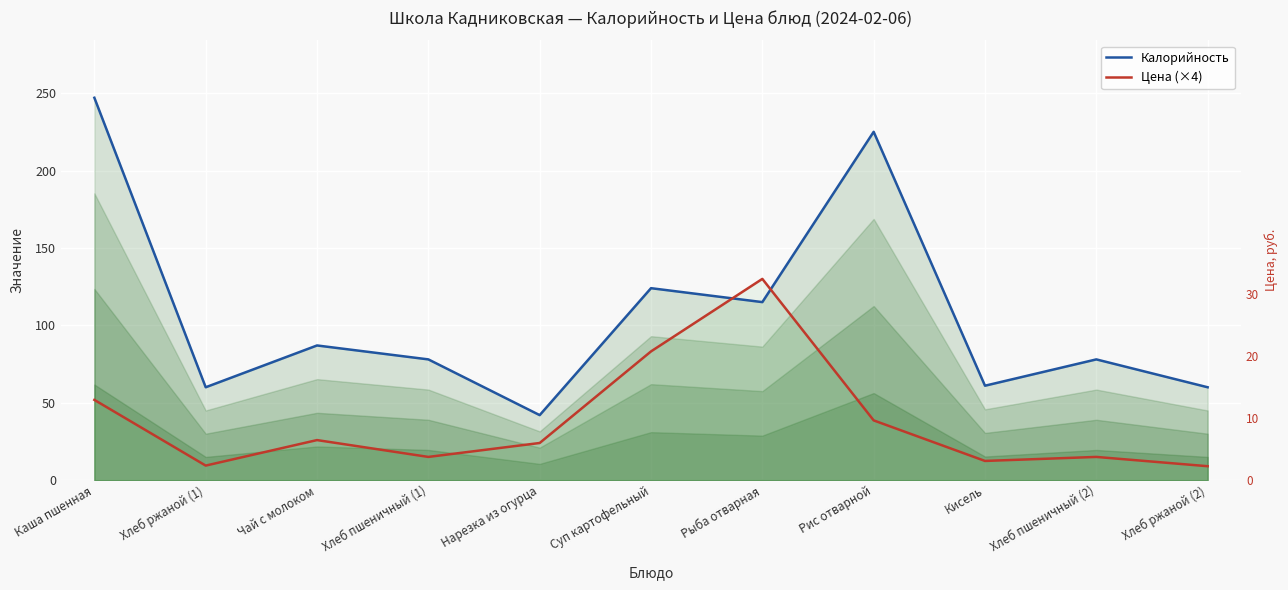

At which category does Калорийность reach its first local valley?

Хлеб ржаной (1)